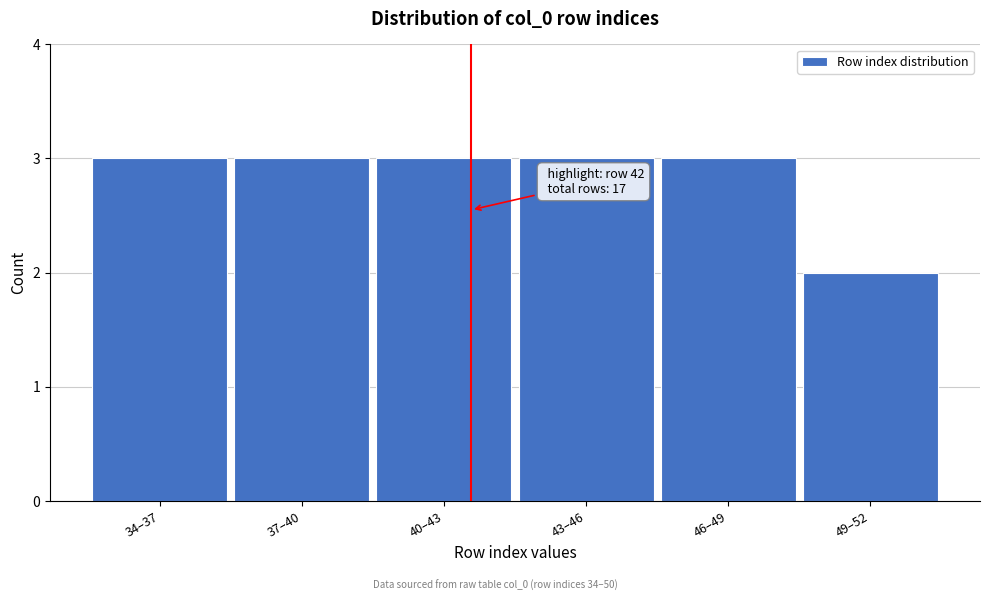

Reading left to right, what are all the values shown in this chart?

3	3	3	3	3	2